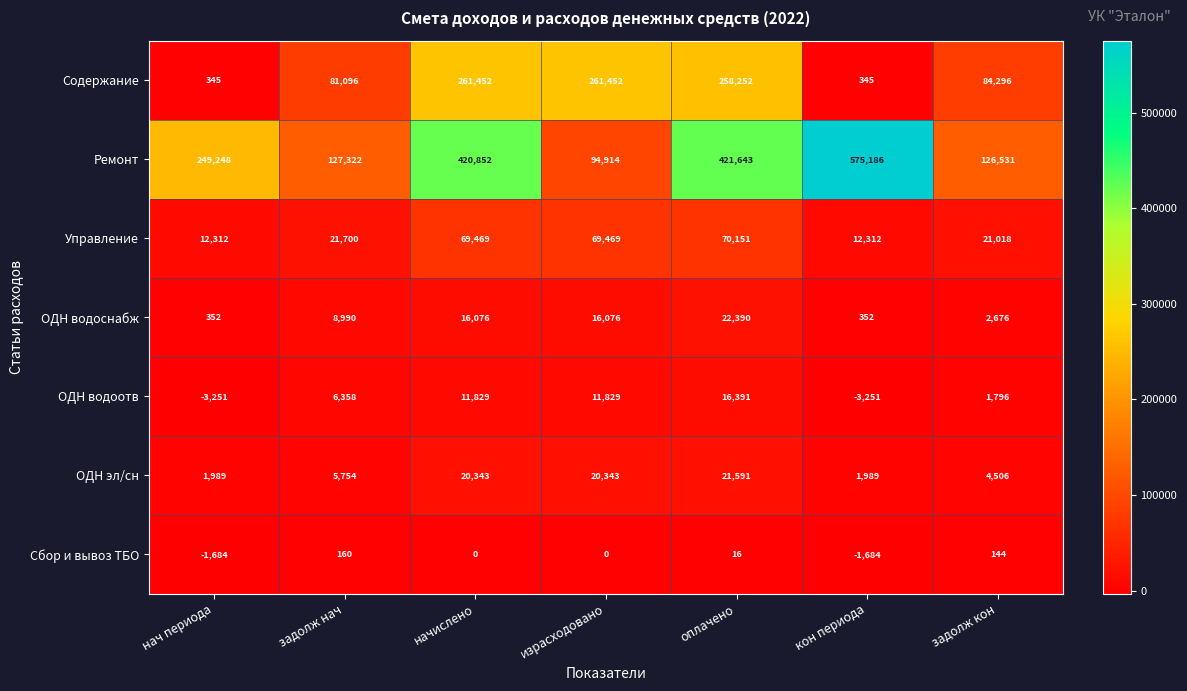

What is the total value across all series at израсходовано?

474083